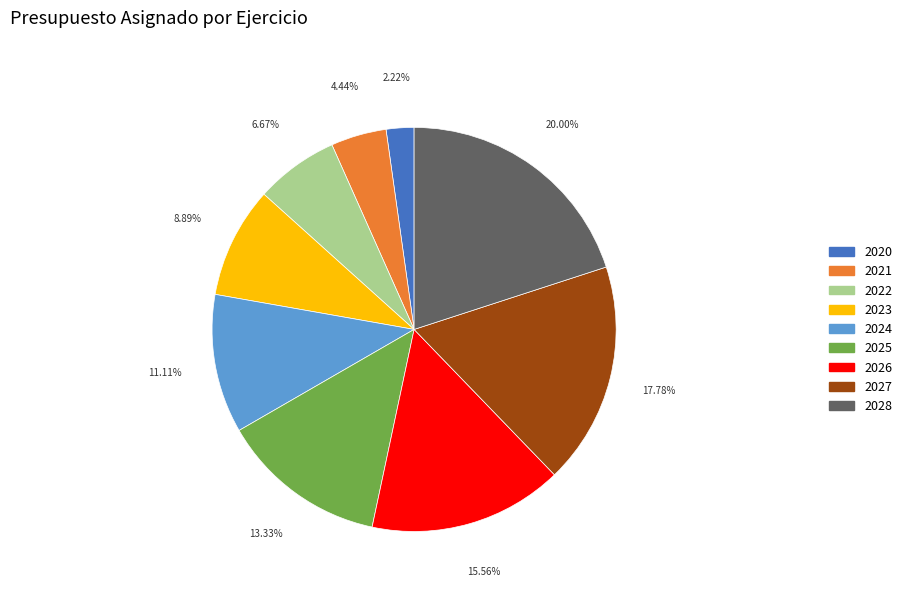

How many segments does this pie chart have?

9